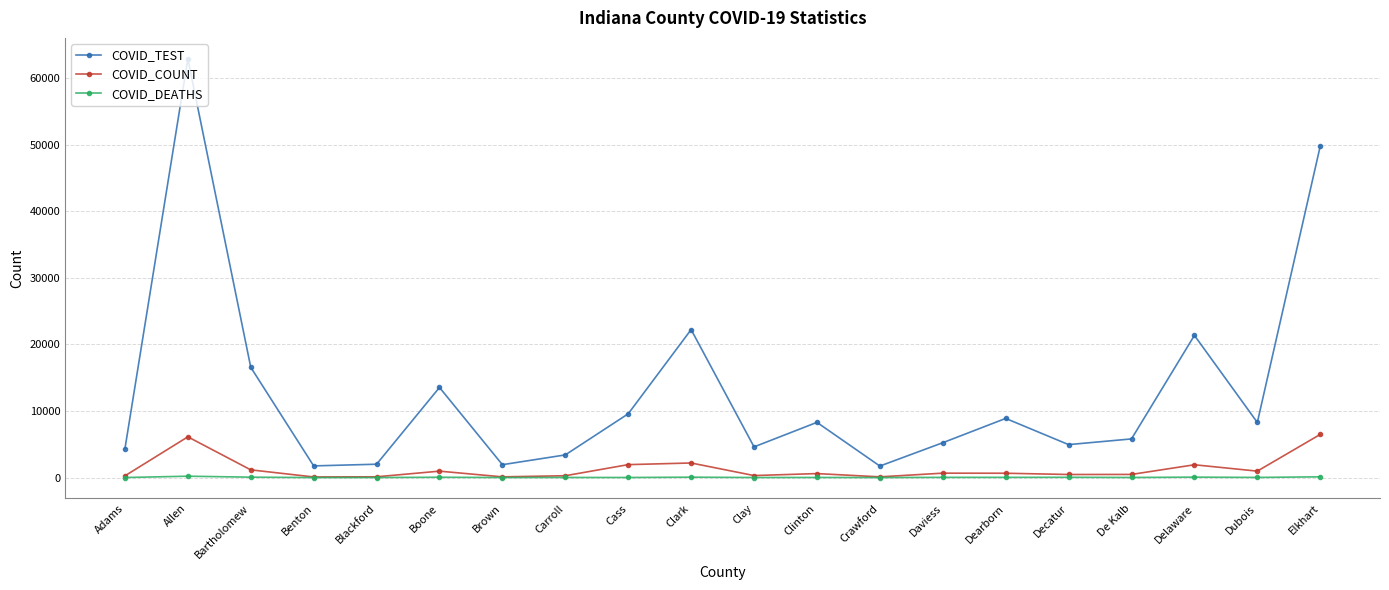

Between Brown and Clark, which series saw the biggest shift?

COVID_TEST